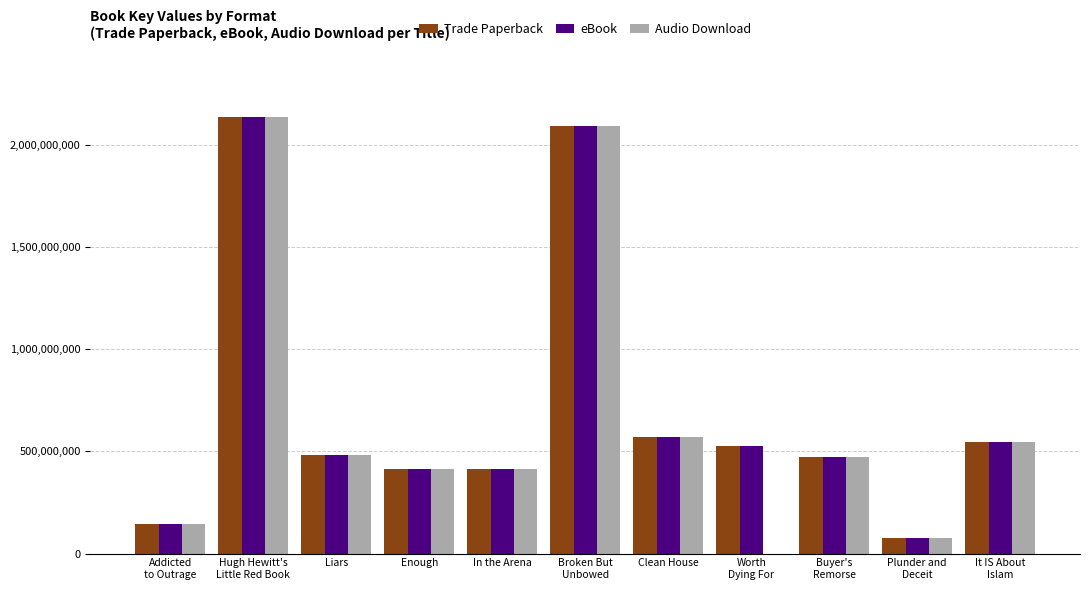

Which series has the widest spread of values?

Audio Download